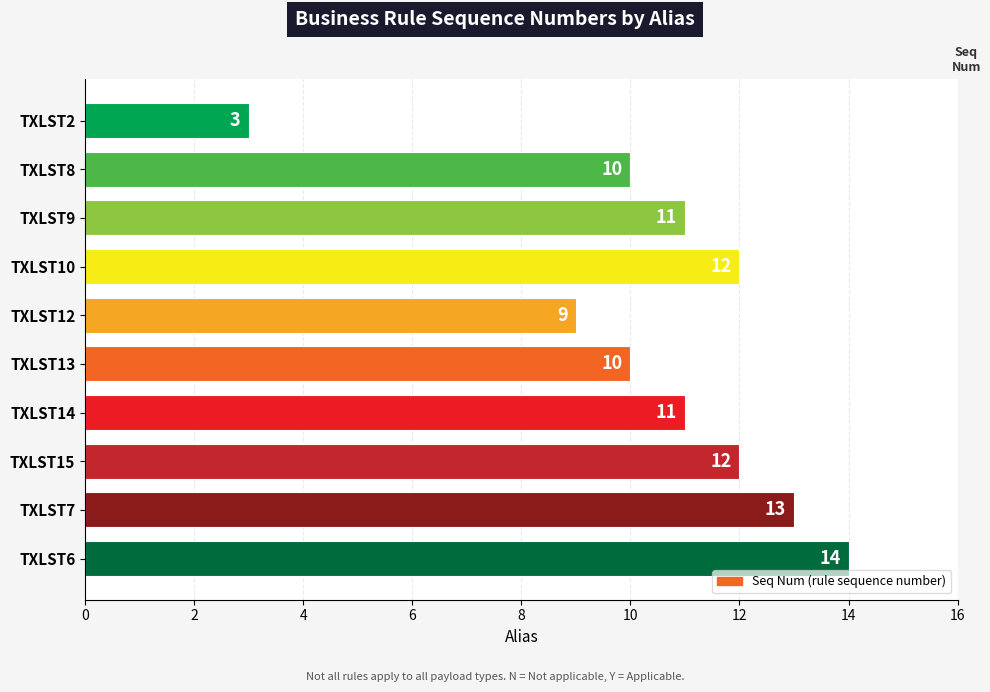

What is the minimum value shown in the chart?

3